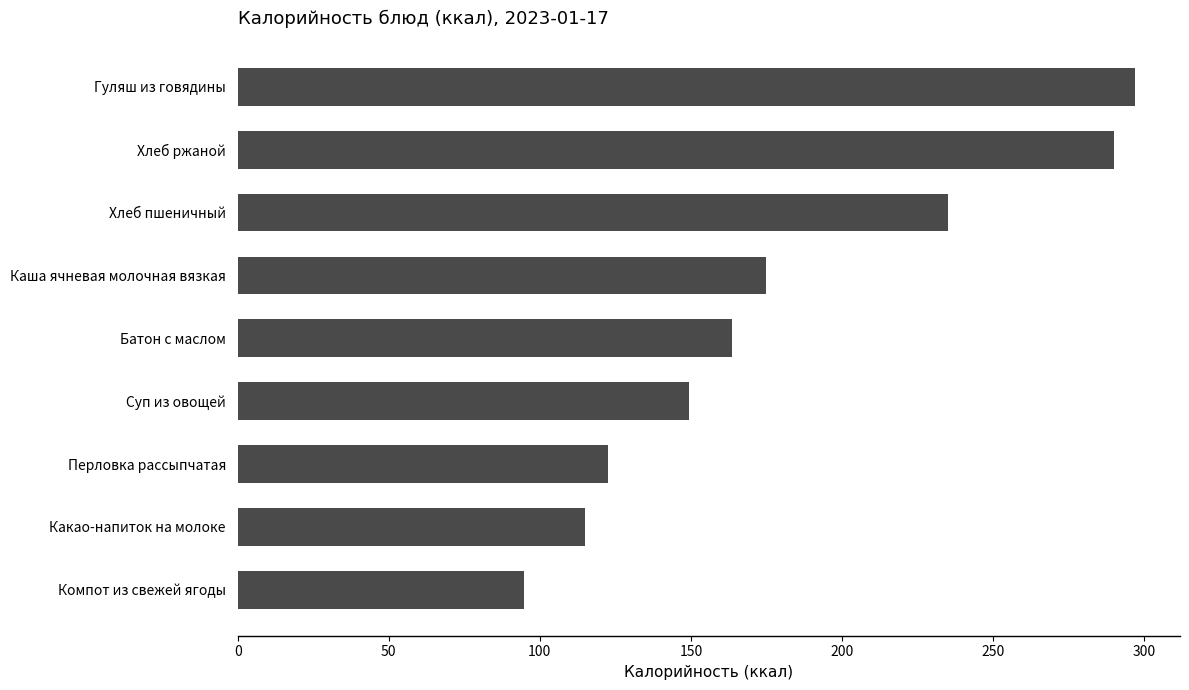

What is the change in value from Компот из свежей ягоды to Батон с маслом?

+68.7